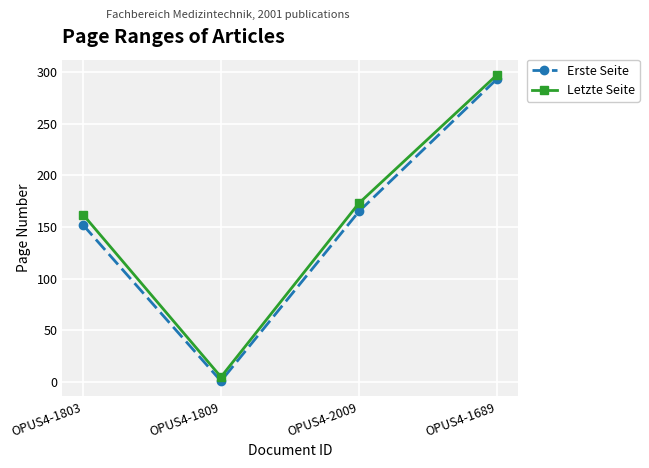

Reading left to right, extract all data points from this chart.

Erste Seite: OPUS4-1803=152	OPUS4-1809=1	OPUS4-2009=165	OPUS4-1689=293
Letzte Seite: OPUS4-1803=162	OPUS4-1809=5	OPUS4-2009=173	OPUS4-1689=297